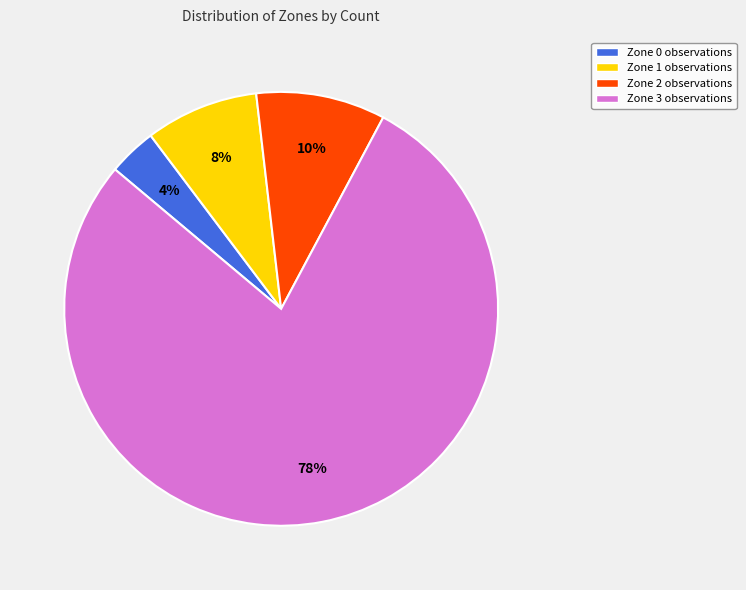

What is the majority slice?

Zone 3